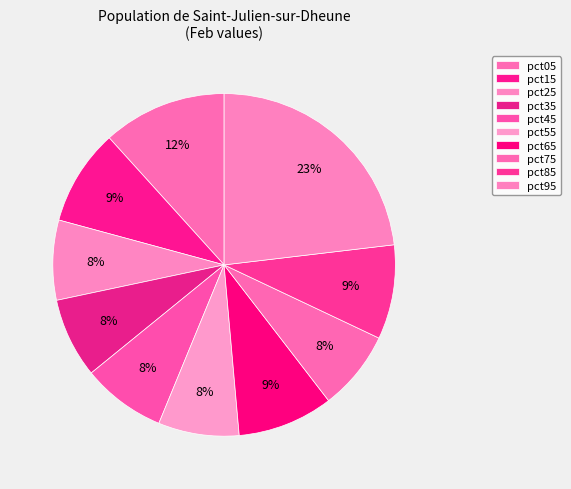

To the nearest percent, what is the average slice percentage?

10%